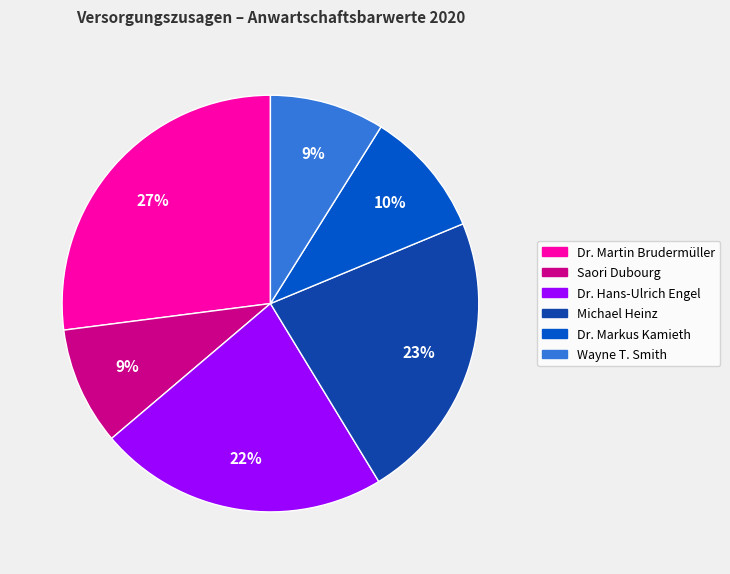

To the nearest percent, what is the difference between the largest and smallest slice percentages?

18%